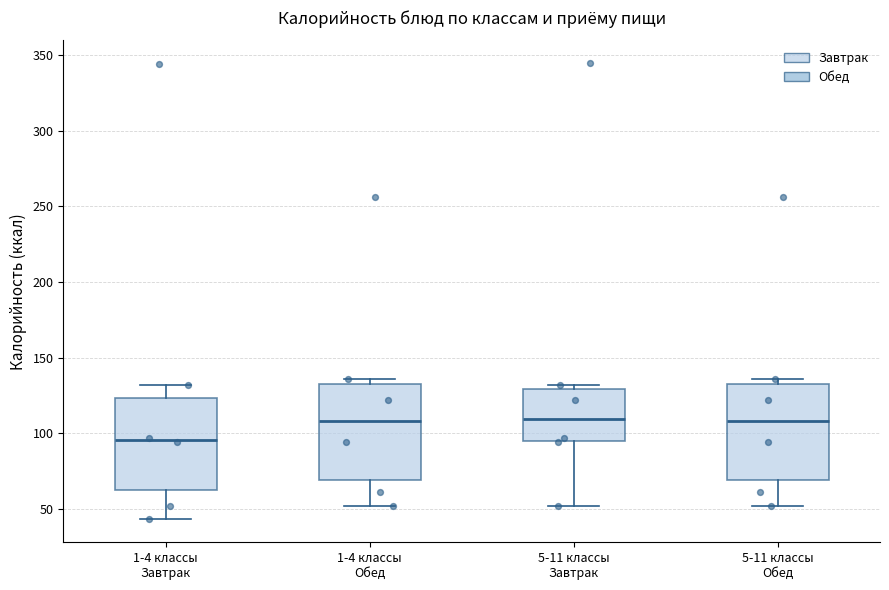

Reading left to right, transcribe this box plot: for each box, give where its median line is, the range the box spans, and where its two whiskers end, as read against the y-axis. The values are not printed on the chart, so give them approximately, as read against the axis.

1-4 классы Завтрак: median 95, box 65 to 125, whiskers 45 to 130
1-4 классы Обед: median 110, box 70 to 135, whiskers 50 to 135 (just above the box's upper edge)
5-11 классы Завтрак: median 110, box 95 to 130, whiskers 50 to 130 (just above the box's upper edge)
5-11 классы Обед: median 110, box 70 to 135, whiskers 50 to 135 (just above the box's upper edge)